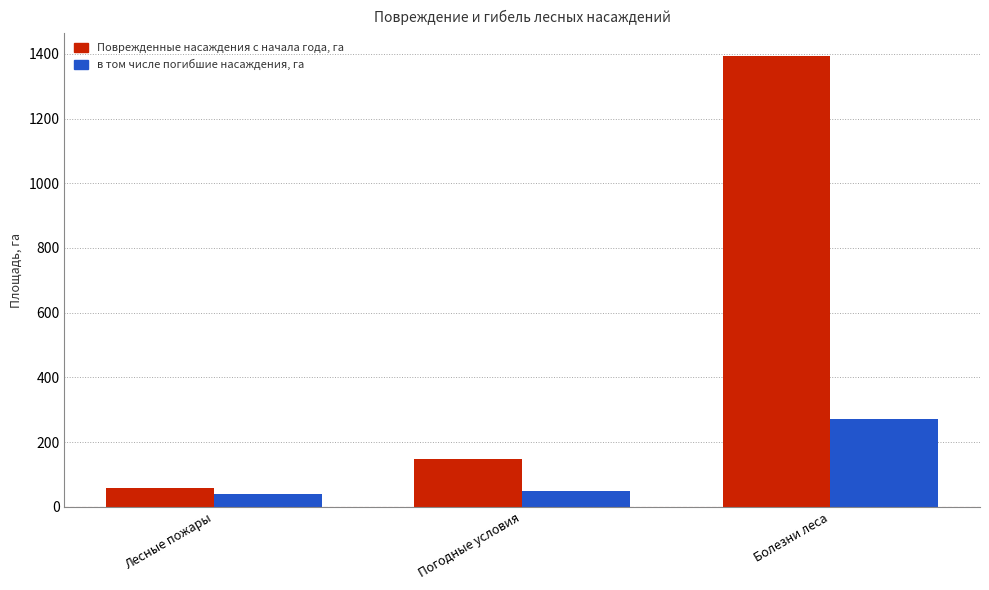

What is the approximate value of в том числе погибшие насаждения, га at Болезни леса?

271.7